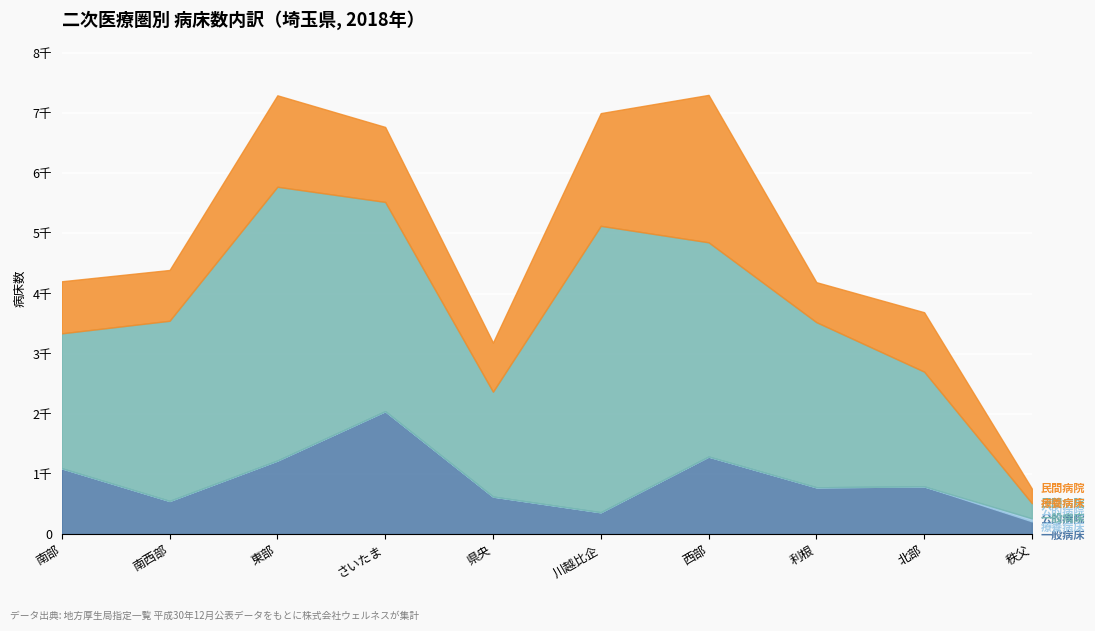

Which series has the largest total across all categories?

民間病院_一般病床数